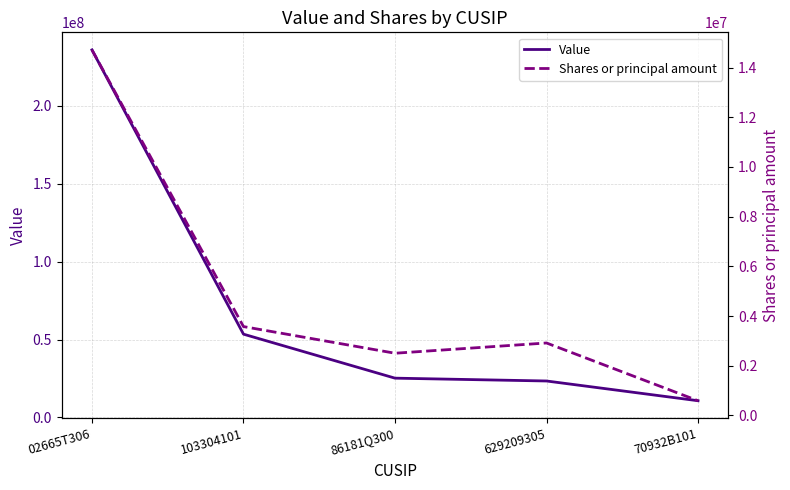

What is the value of the Shares or principal amount point at the 5th from the left?

590875